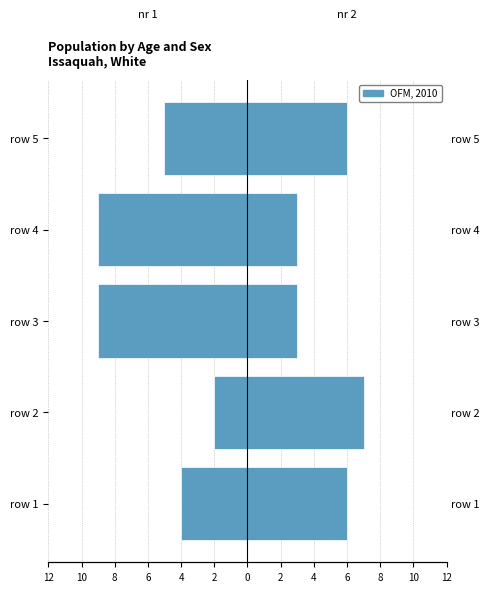

Does the chart contain stacked bars?

No